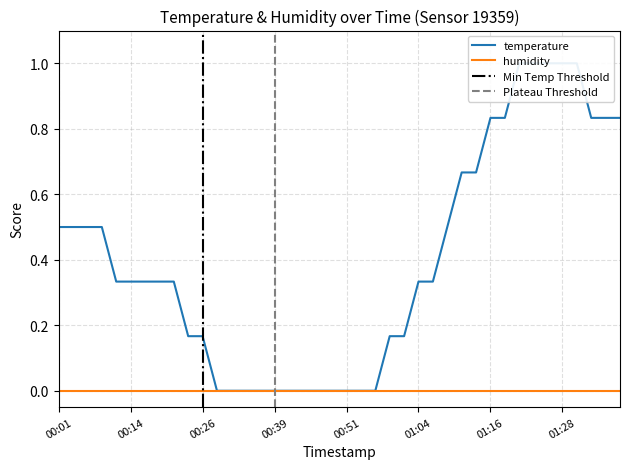

What is the label of the 11th point from the right?

01:13